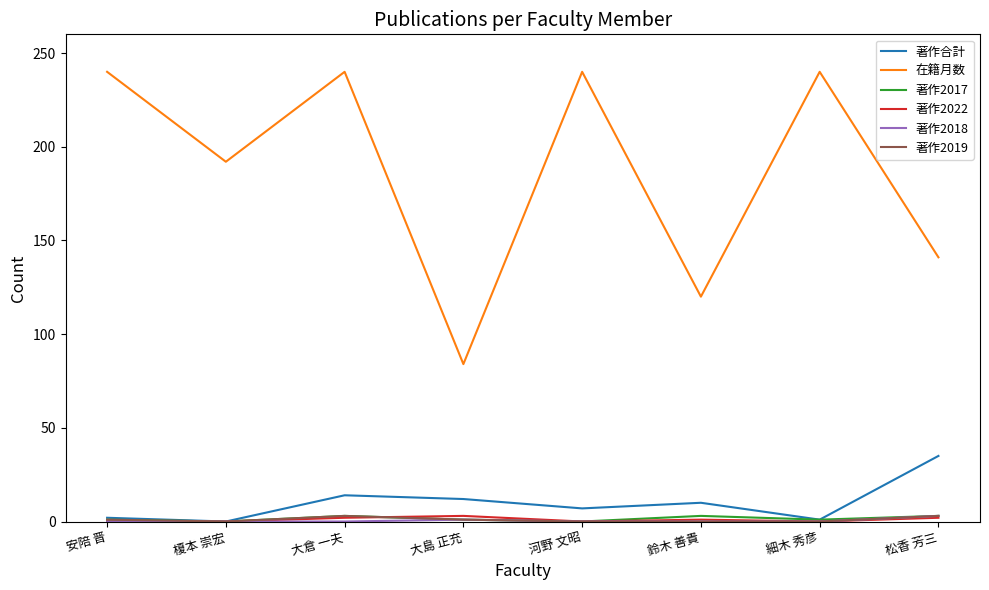

Which series has the largest range (max minus min)?

在籍月数